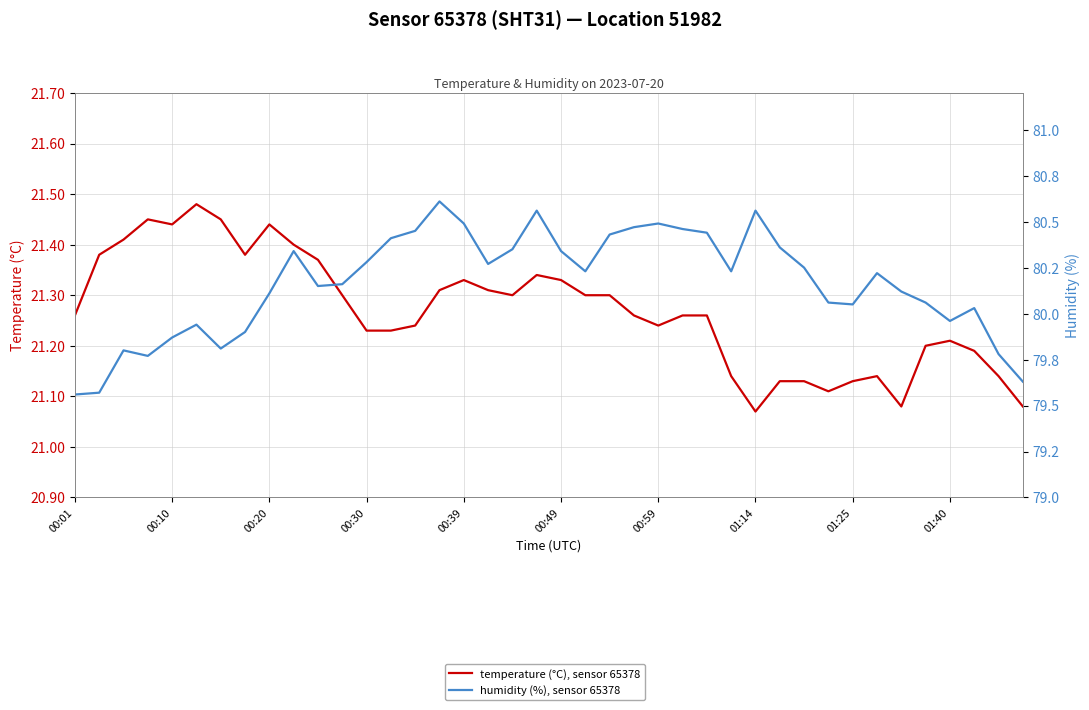

True or false: humidity (%), sensor 65378 has a value of 51.0 at 11.

False